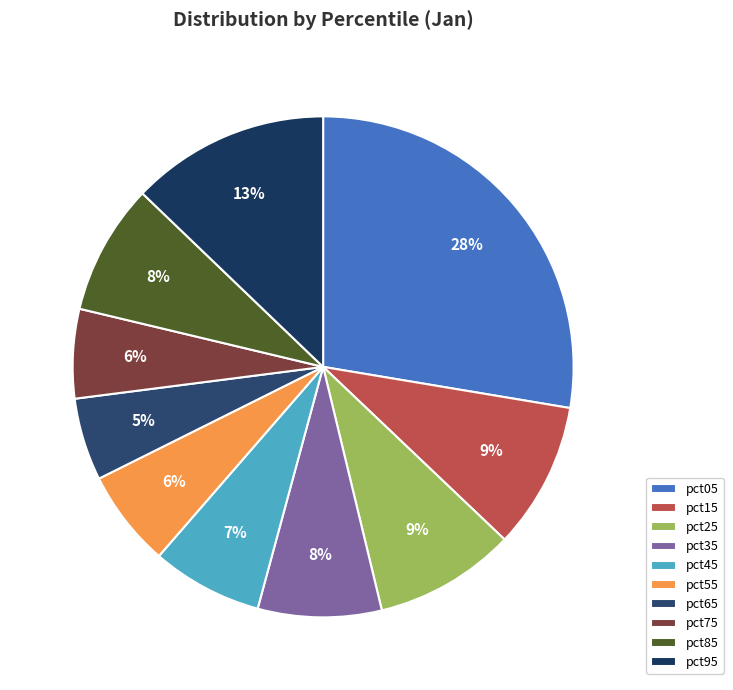

Rank the categories by value from lowest to highest.

pct65, pct75, pct55, pct45, pct35, pct85, pct25, pct15, pct95, pct05